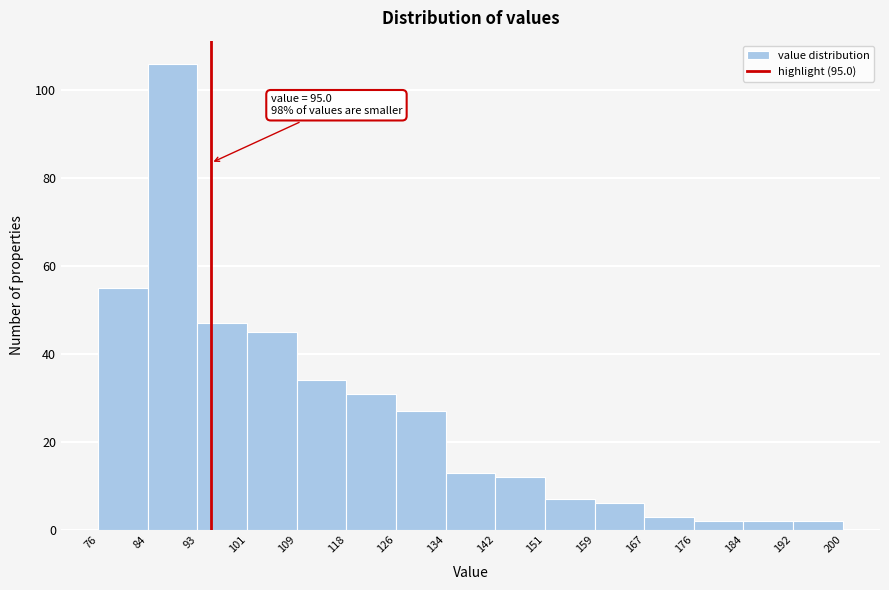

Which range on the x-axis has the tallest bar?

84 to 93